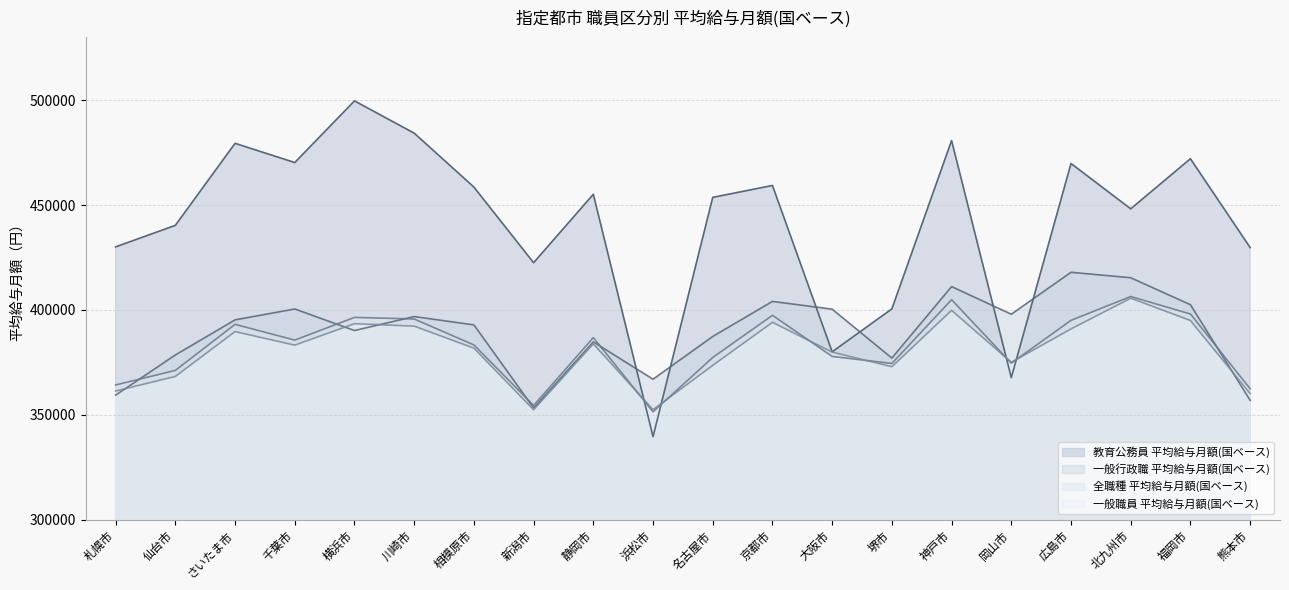

At how many categories does at least one series exceed 407158?

16